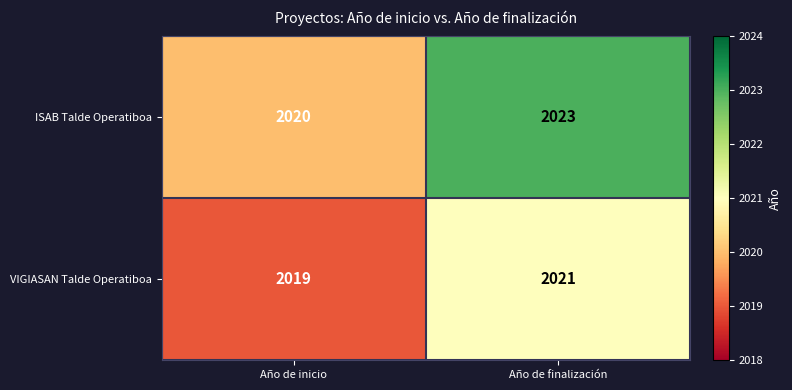

The value of ISAB Talde Operatiboa at Año de inicio is 2020. True or false?

True